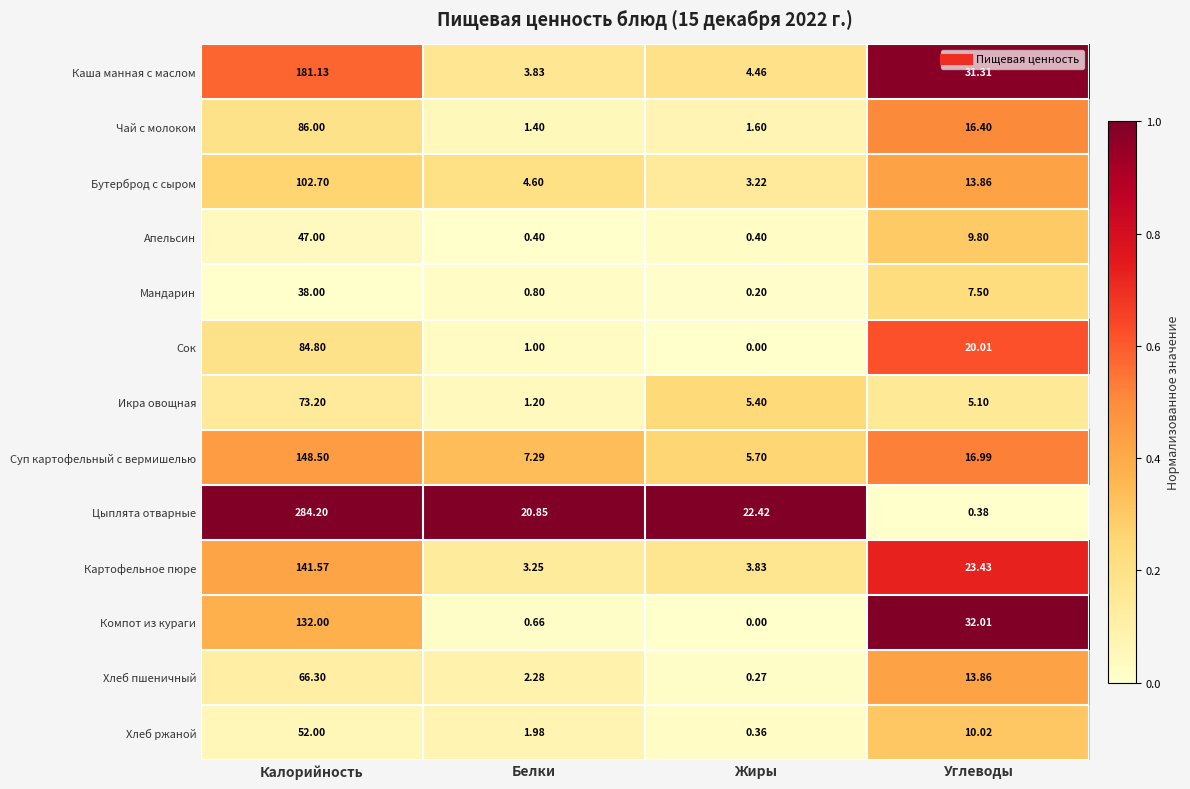

What is the difference between the highest and lowest values at Жиры?

22.4